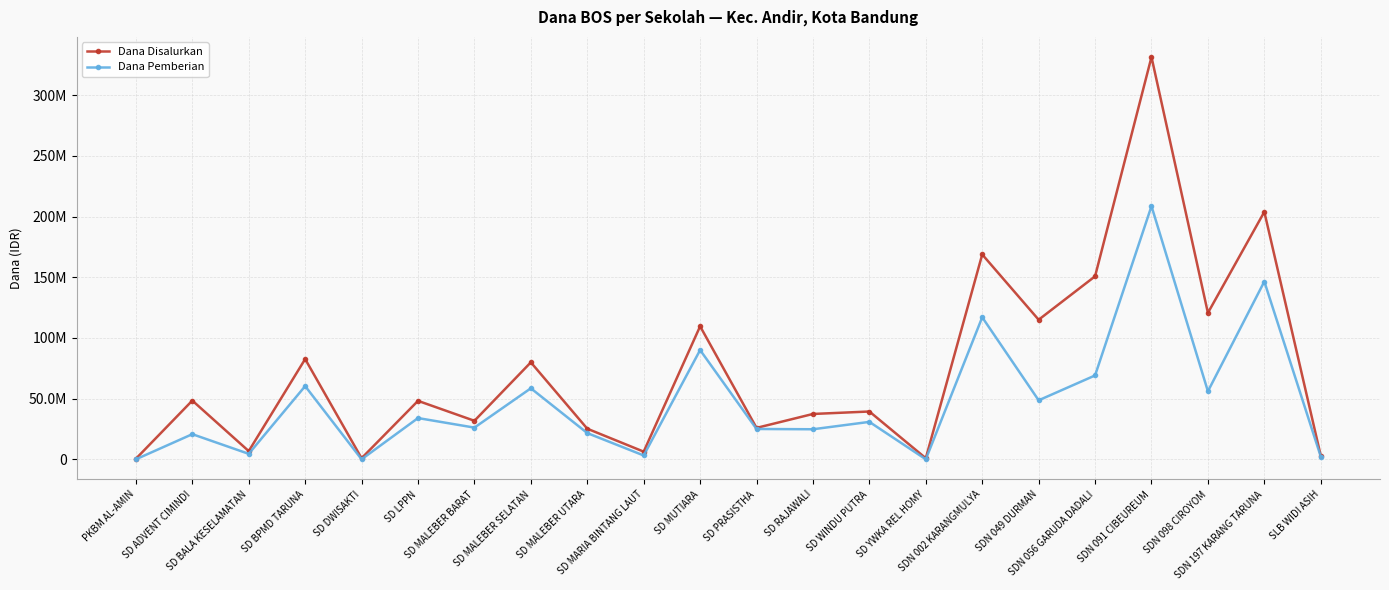

At which category does the chart reach its minimum across all series?

PKBM AL-AMIN